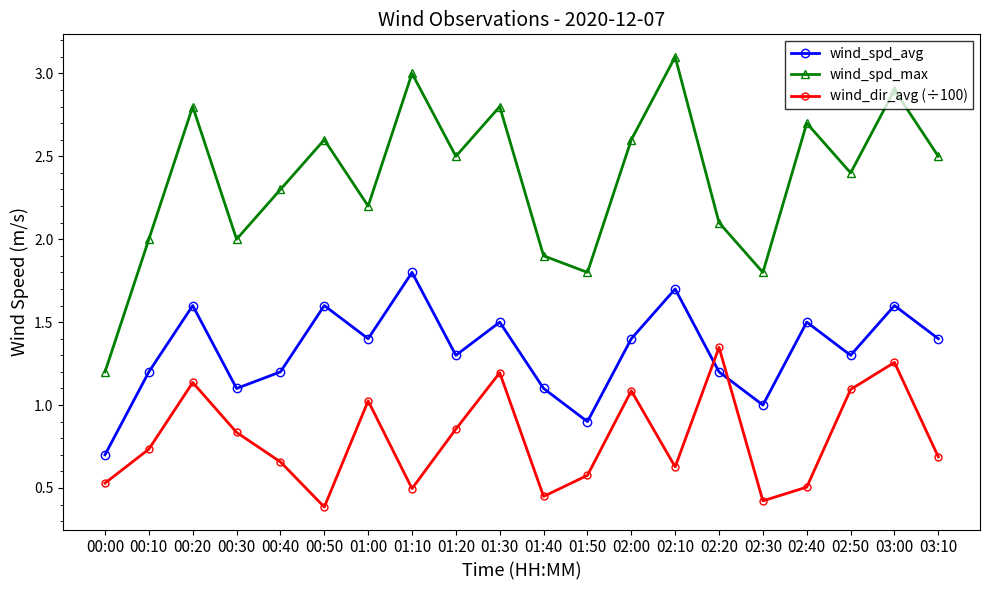

True or false: wind_spd_max and wind_dir_avg (÷100) cross at least once.

False